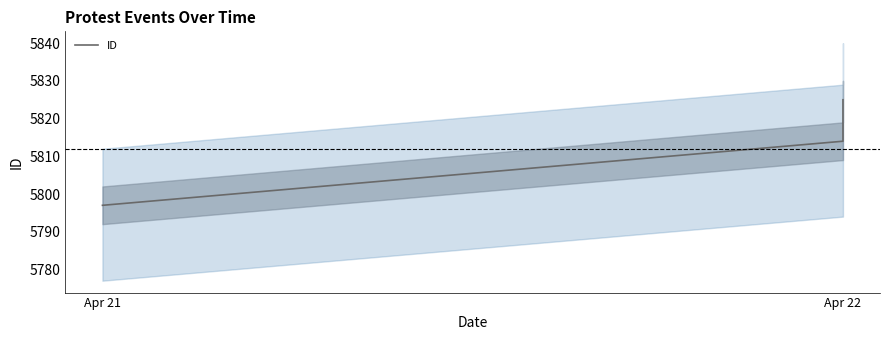

How many lines are shown in the chart?

1